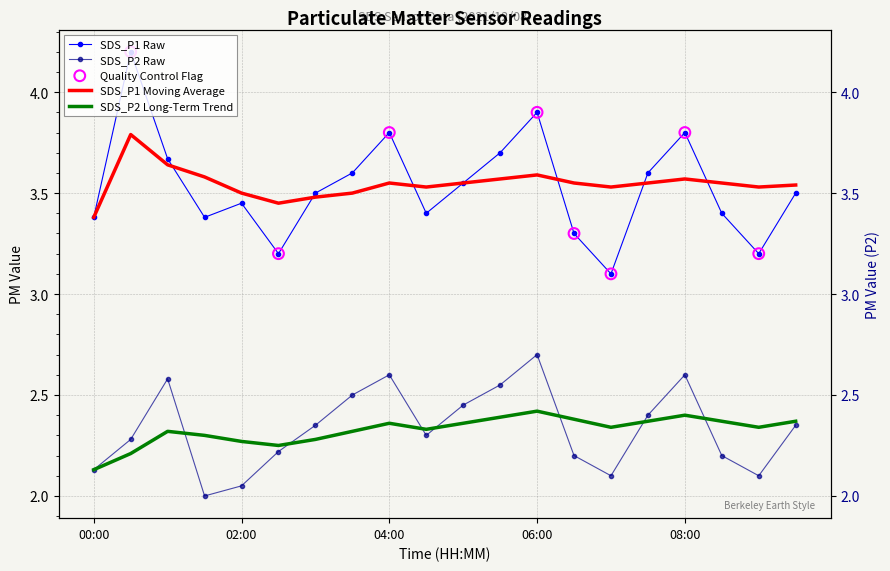

Is the value of SDS_P2_ma at 06:30 greater than the value of SDS_P1 at 09:00?

No